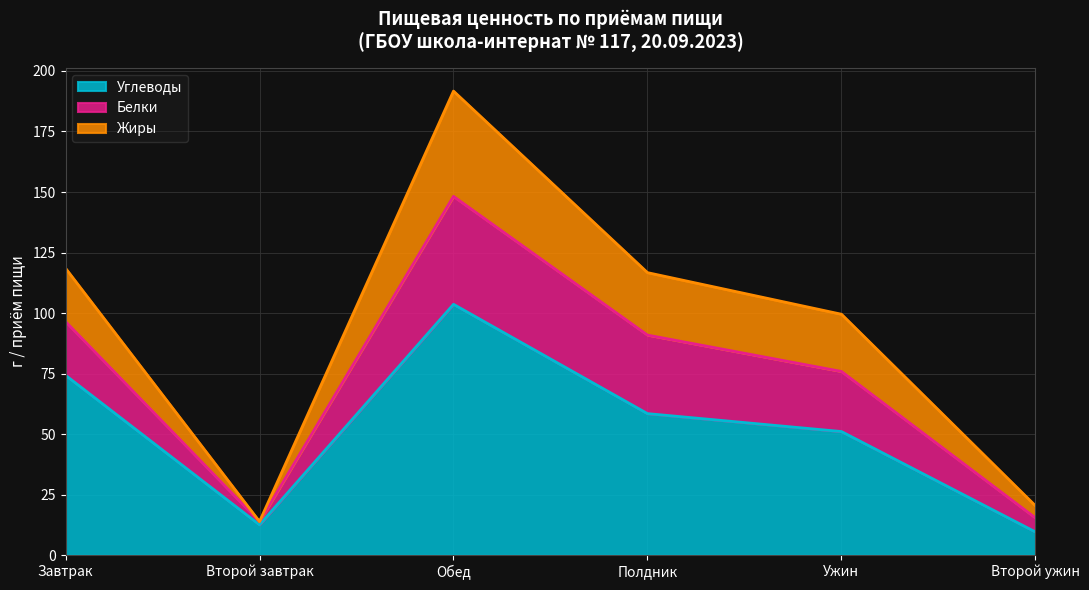

What is the highest value of the Углеводы series?

103.6